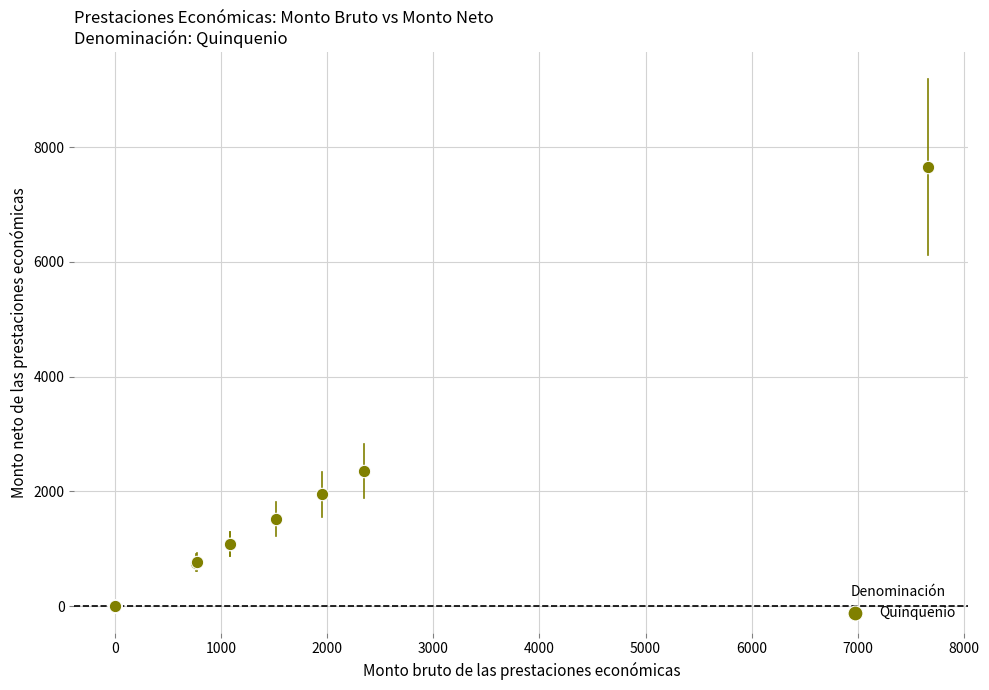

What Y value in the scatter plot is closest to 3829?

2349.5